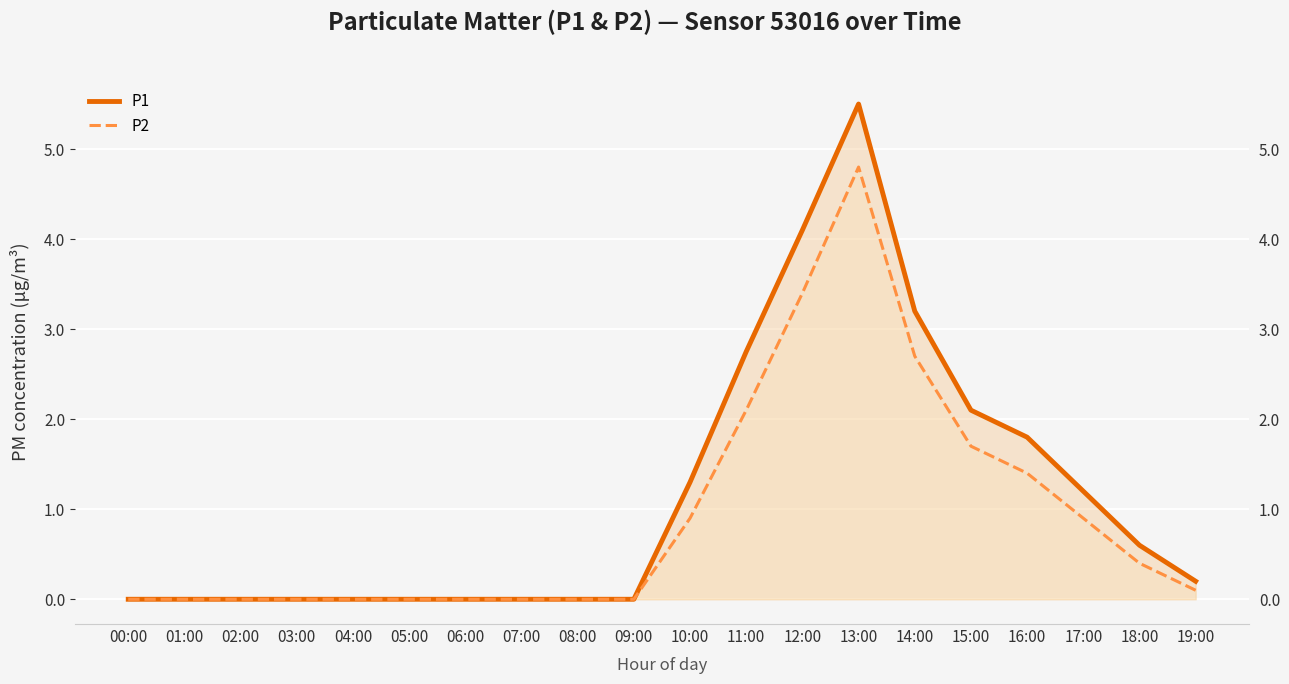

Which has a higher value, 00:00 or 11:00?

11:00